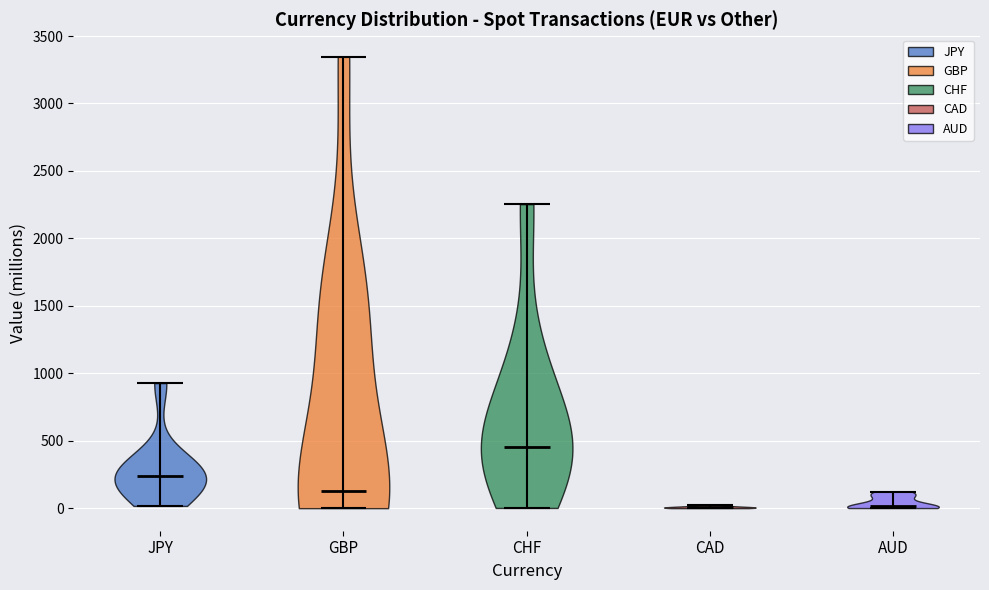

Which violin has the highest median line?

CHF